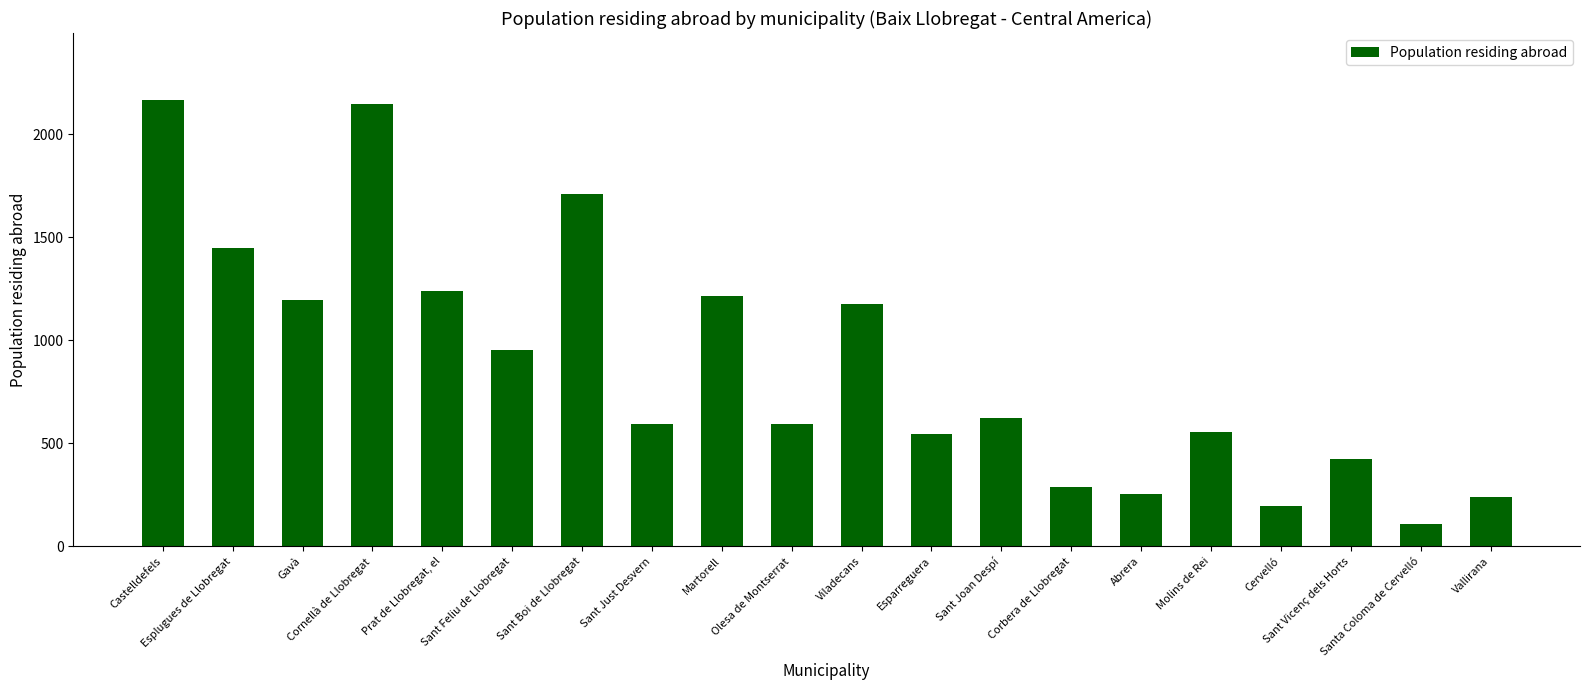

What is the change in value from Cornellà de Llobregat to Olesa de Montserrat?

-1552